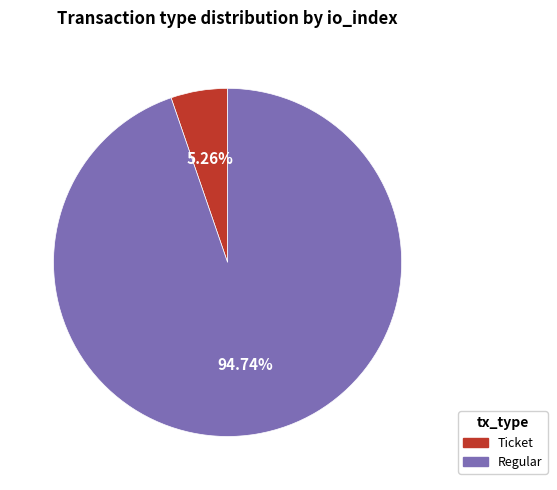

To the nearest percent, what percentage of the pie is Regular?

95%